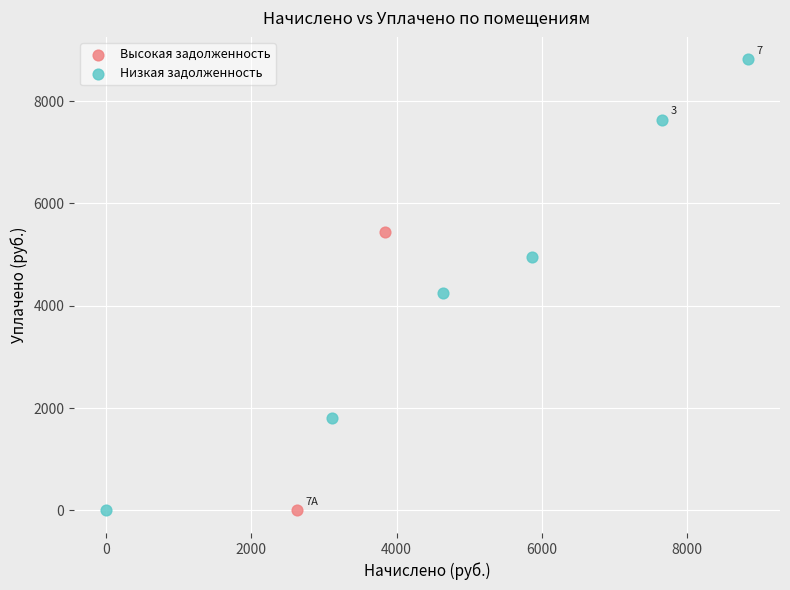

What are all the series names shown in the legend?

Высокая задолженность, Низкая задолженность